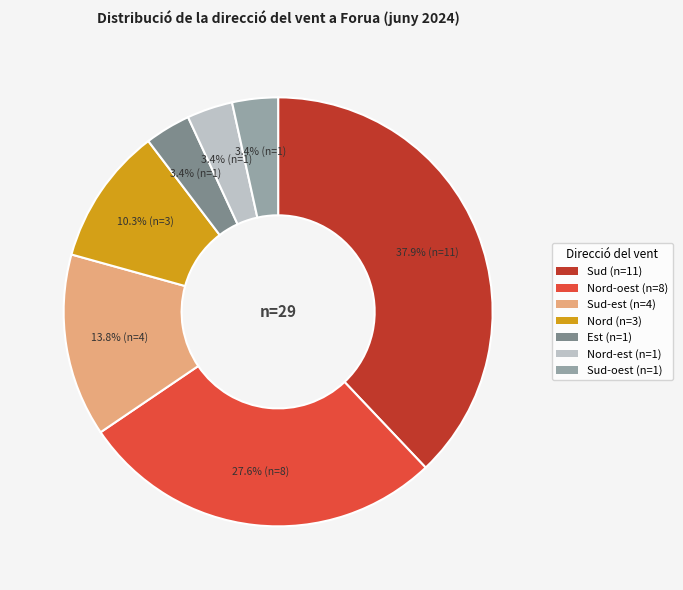

Is there a majority slice in this chart?

No